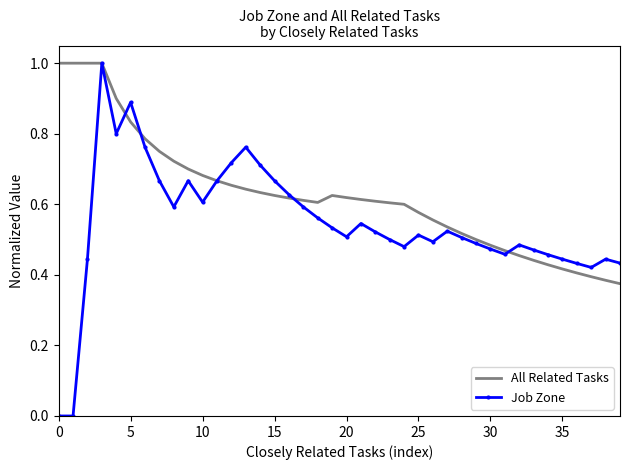

Which series has the largest total across all categories?

All Related Tasks